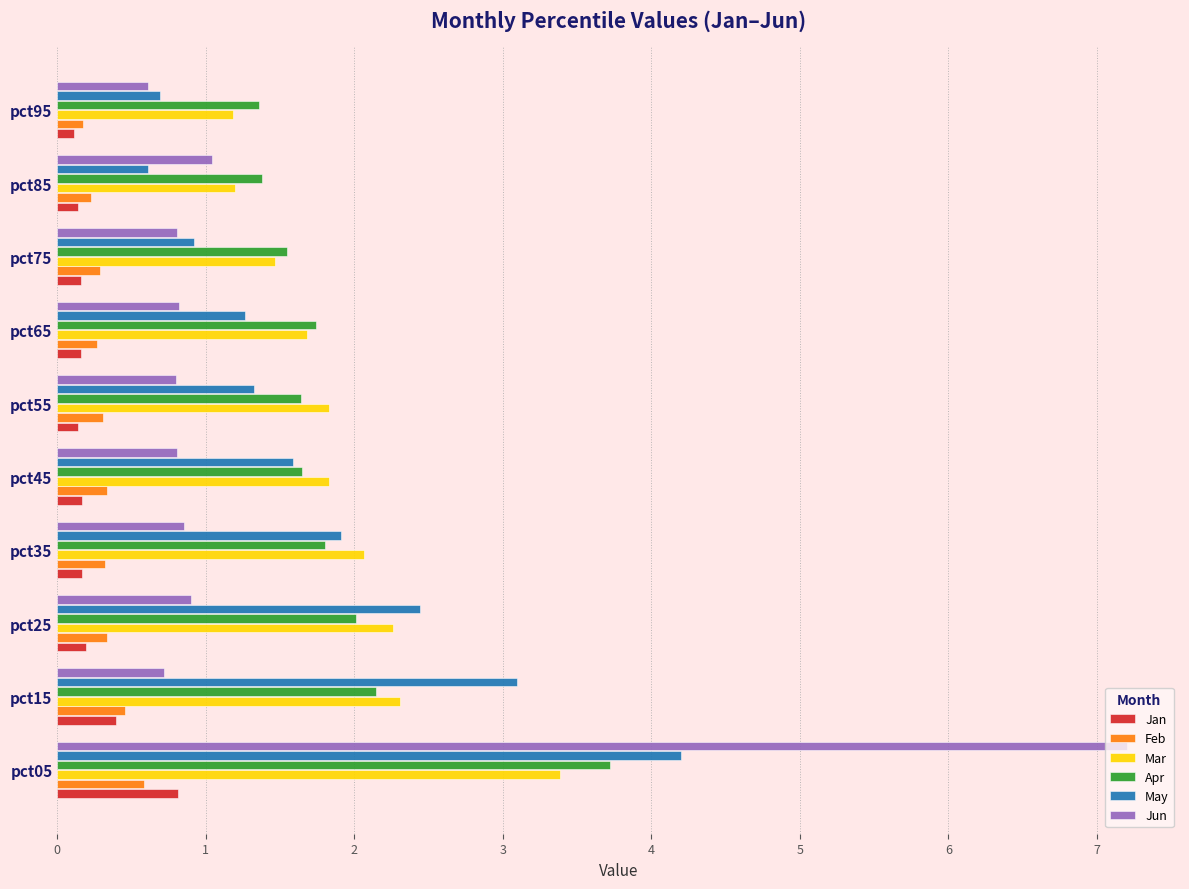

What is the greatest value displayed?

7.2